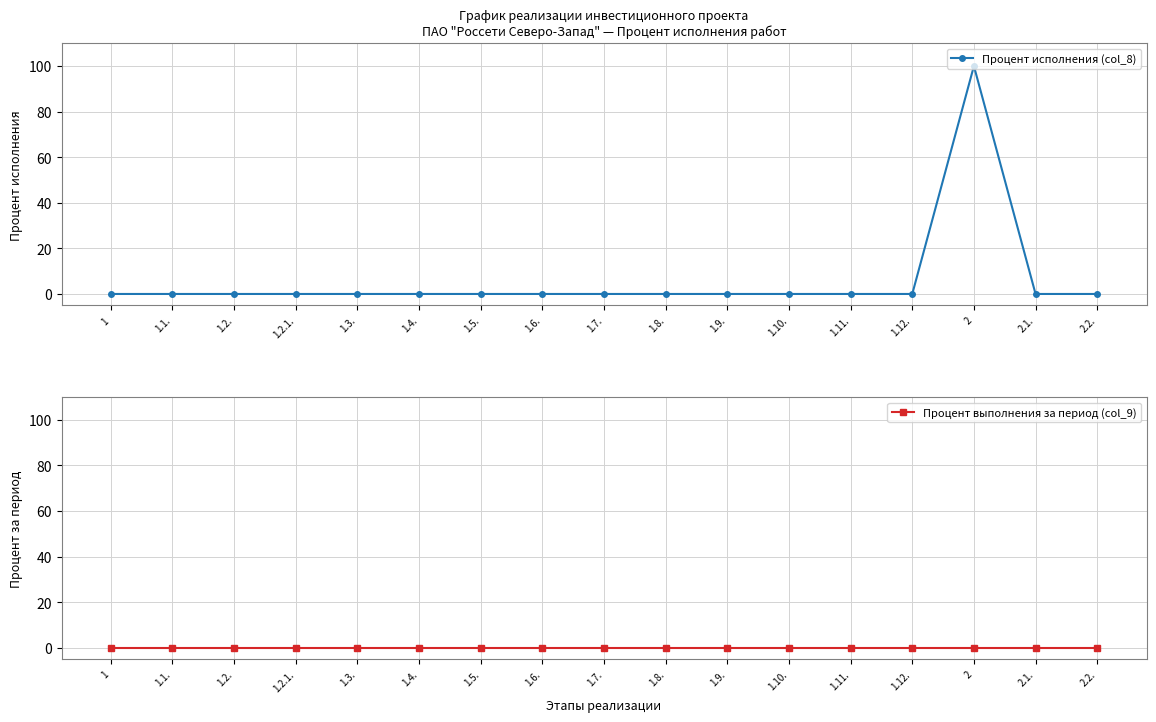

In Процент исполнения (col_8), how many points are higher than both neighbors (excluding endpoints)?

1